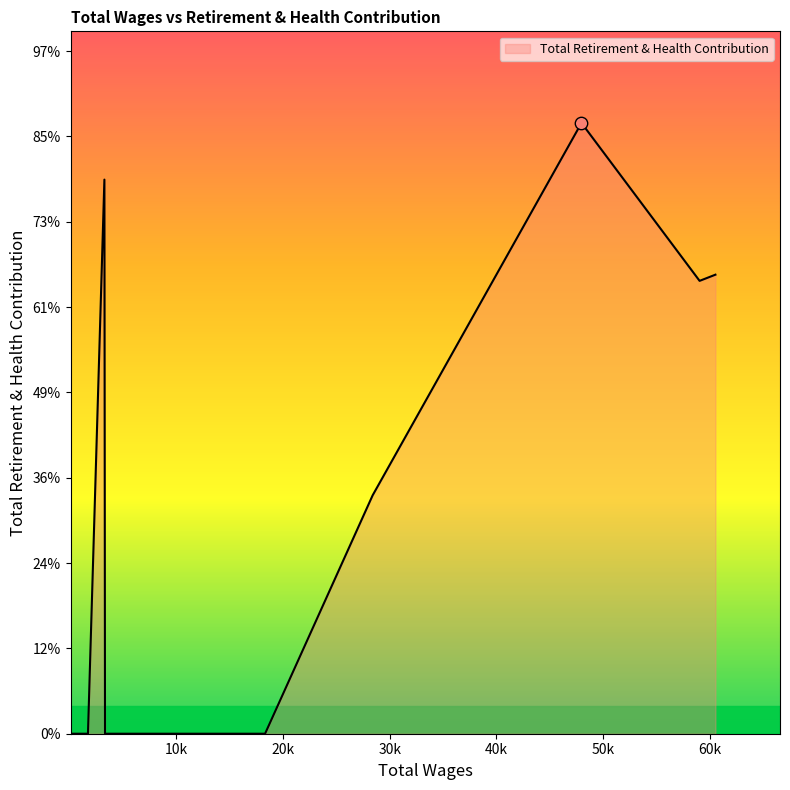

Does the chart have visible grid lines?

No